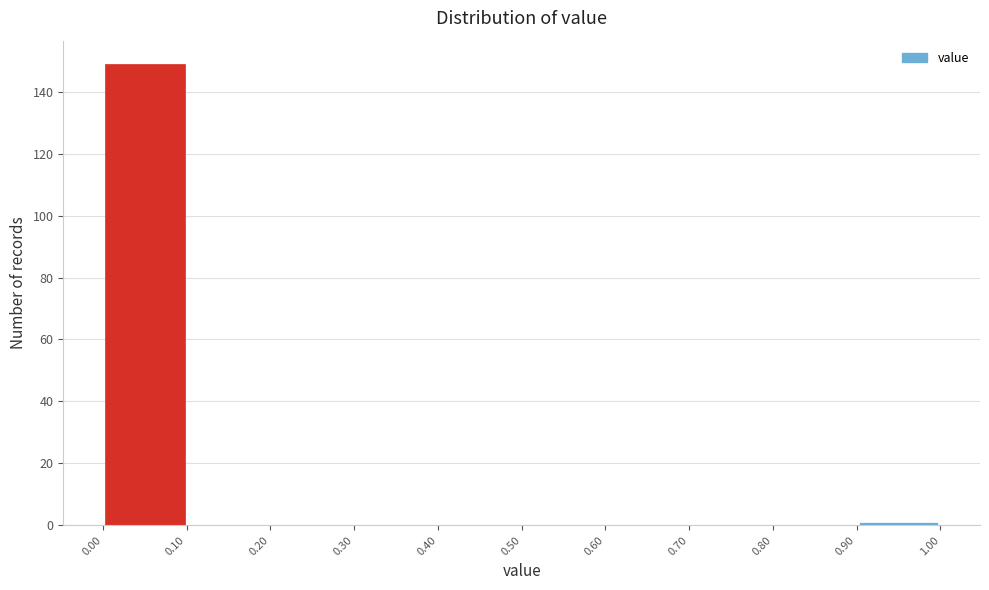

Over which range of the x-axis is the bar tallest?

0.00 to 0.10